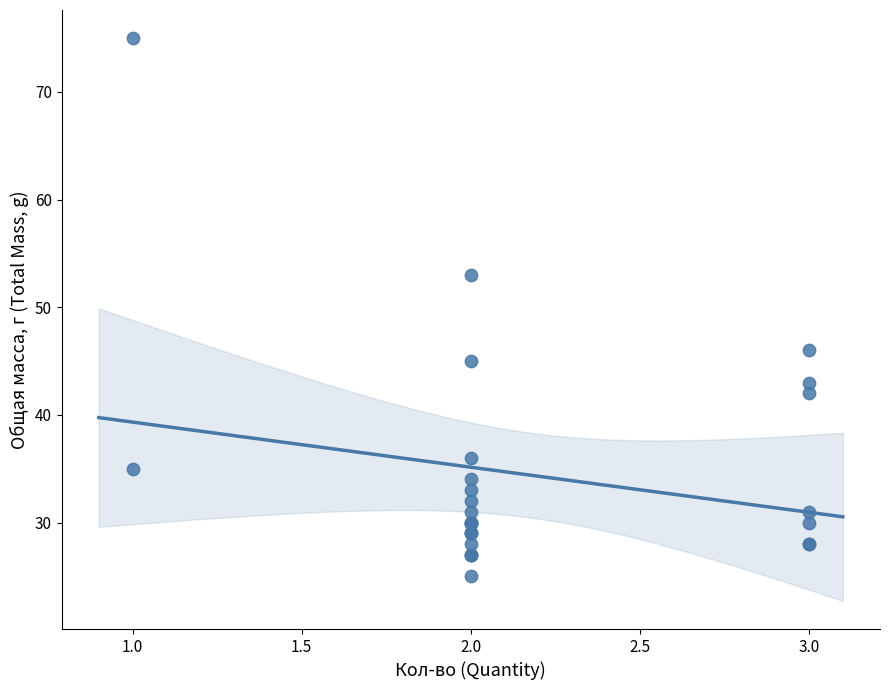

What Y value in the scatter plot is closest to 50?

53